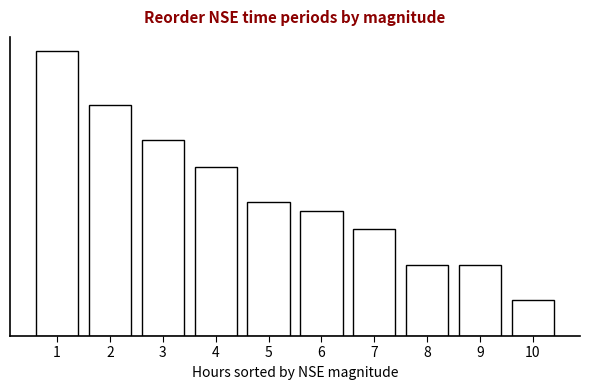

Does the chart contain any negative values?

No